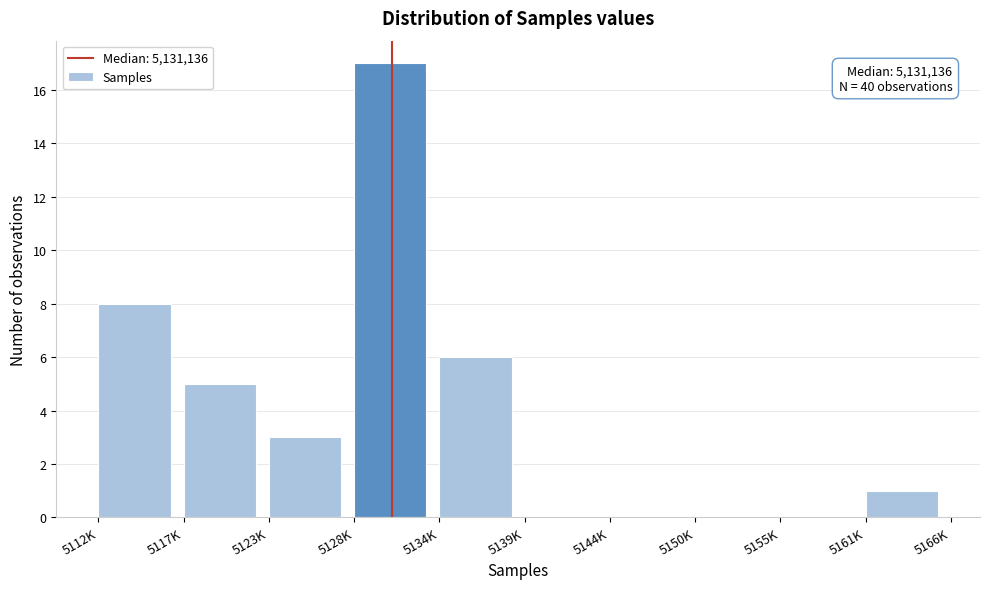

Reading left to right, list all the values displayed in this chart.

5112K=8	5117K=5	5123K=3	5128K=17	5134K=6	5139K=0	5144K=0	5150K=0	5155K=0	5161K=1